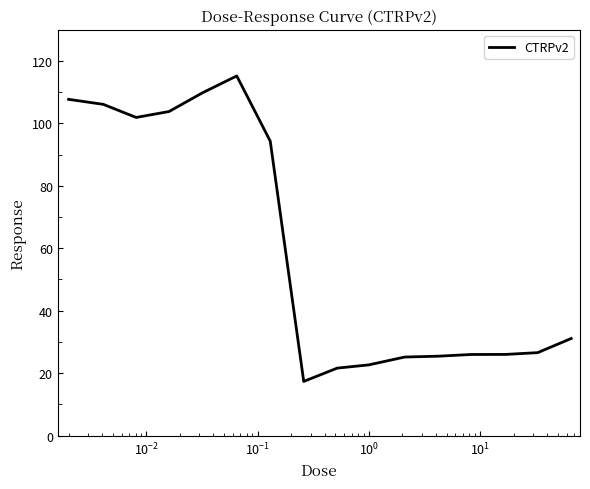

What is the minimum value shown in the chart?

17.4